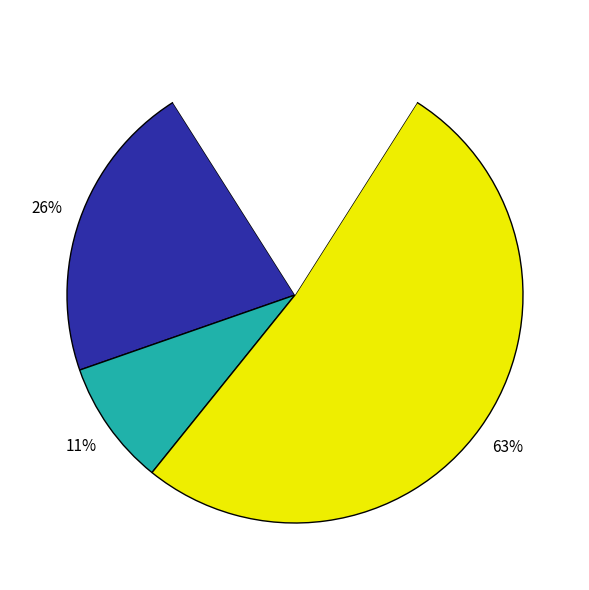

Which slice is the largest?

GTSU